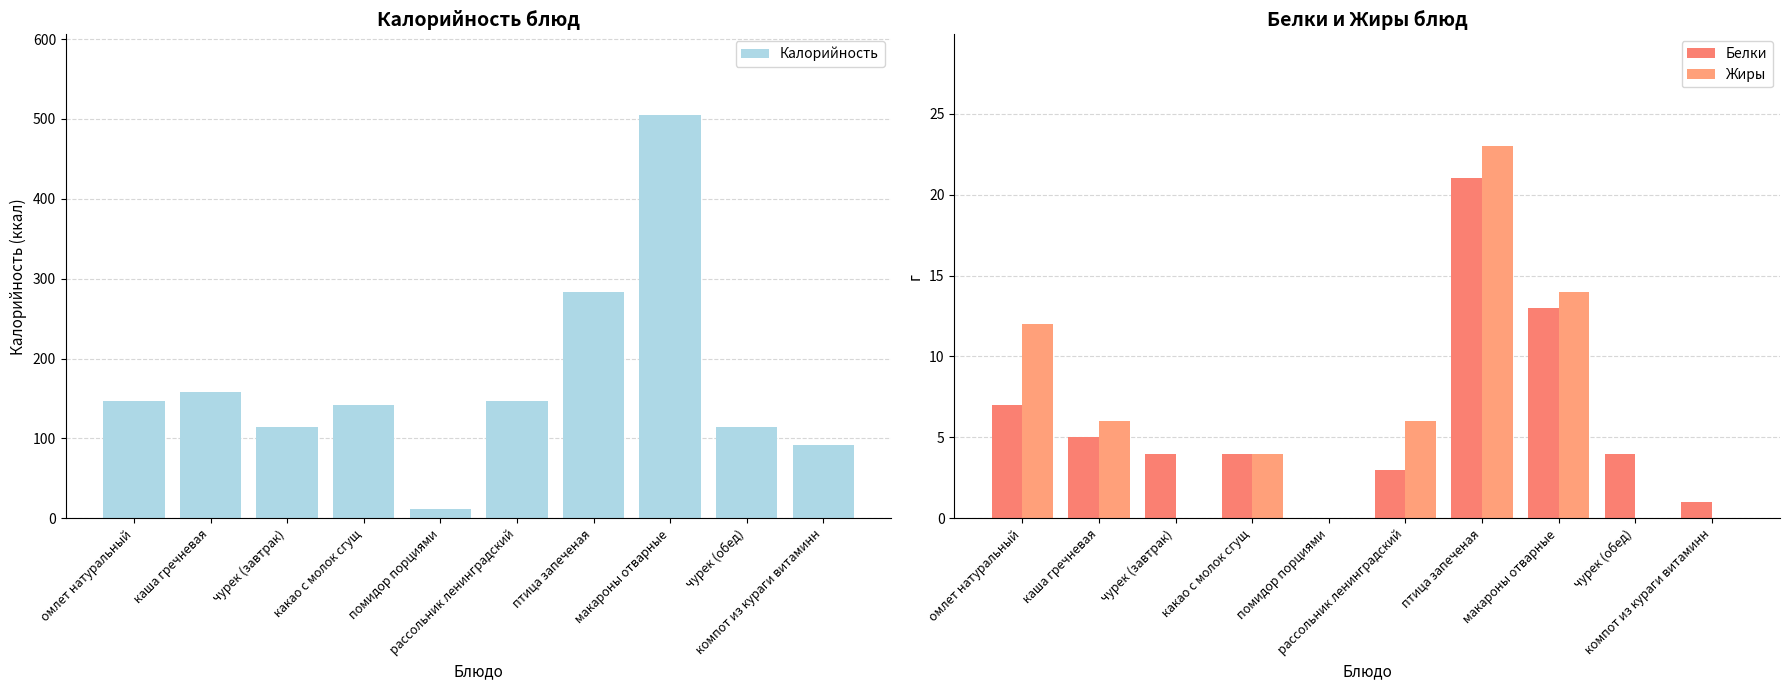

At which label does Калорийность first exceed 147?

каша гречневая